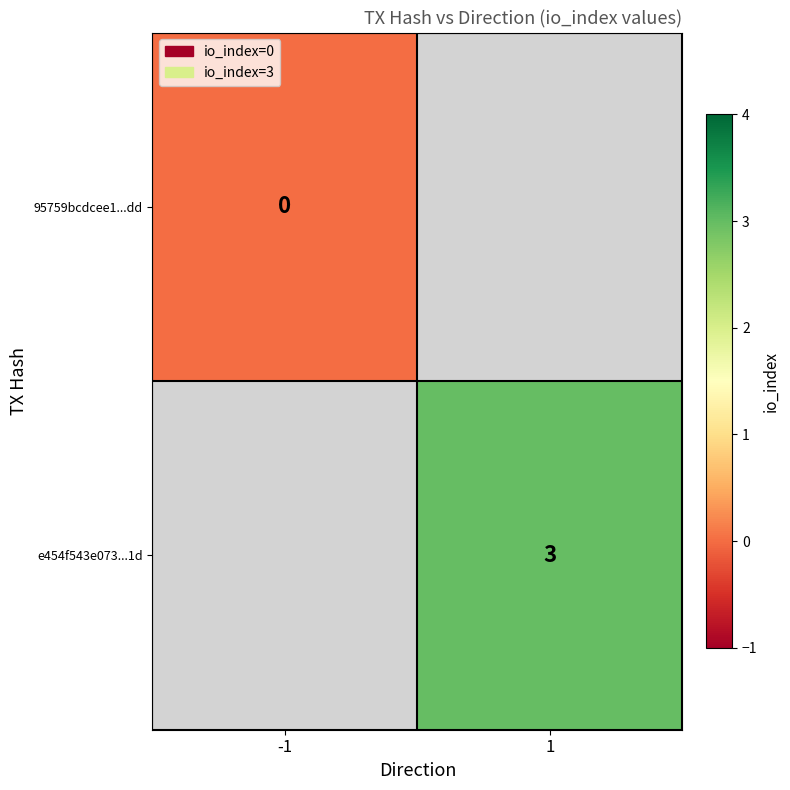

Is the value of 95759bcdcee1...dd at -1 greater than the value of e454f543e073...1d at 1?

No